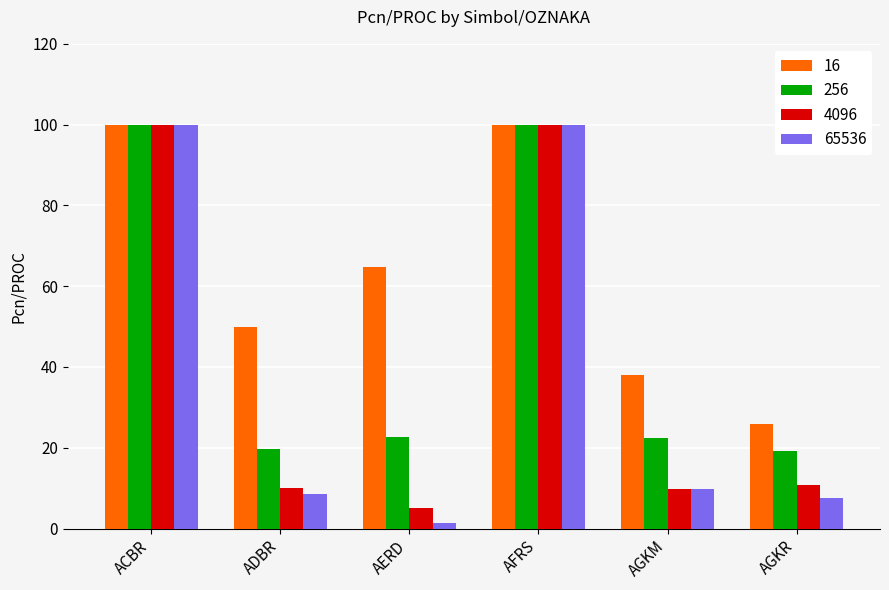

What is the maximum value for 256?

100.0